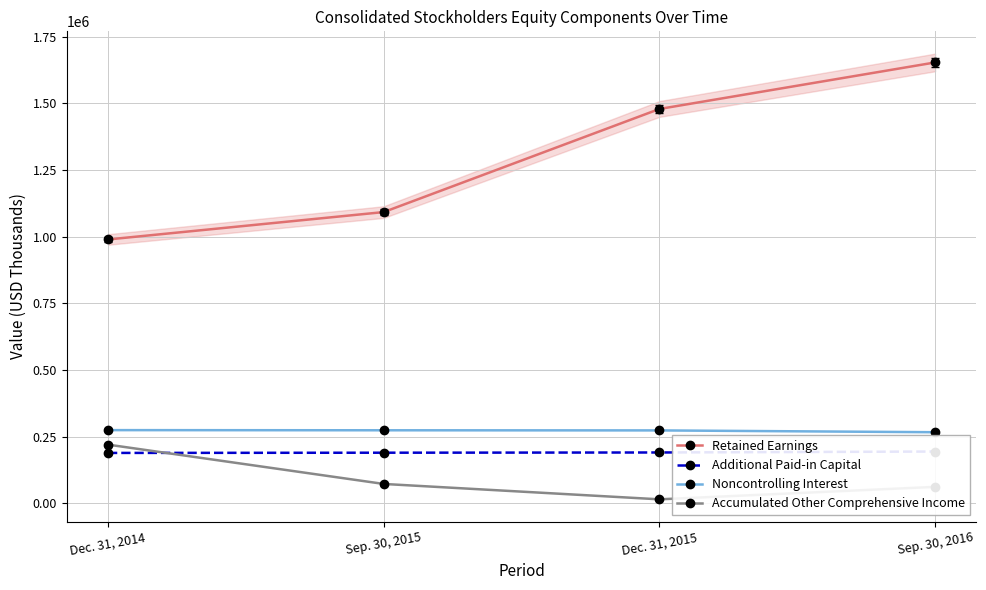

List the labels in order of Retained Earnings value, smallest first.

Dec. 31, 2014, Sep. 30, 2015, Dec. 31, 2015, Sep. 30, 2016